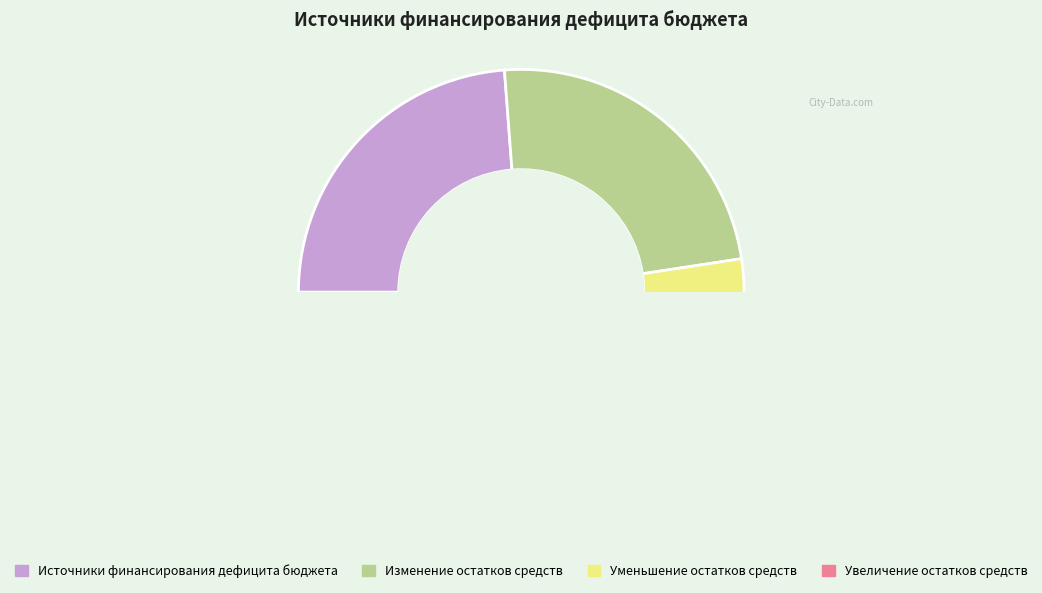

Count the number of slices in the pie.

4